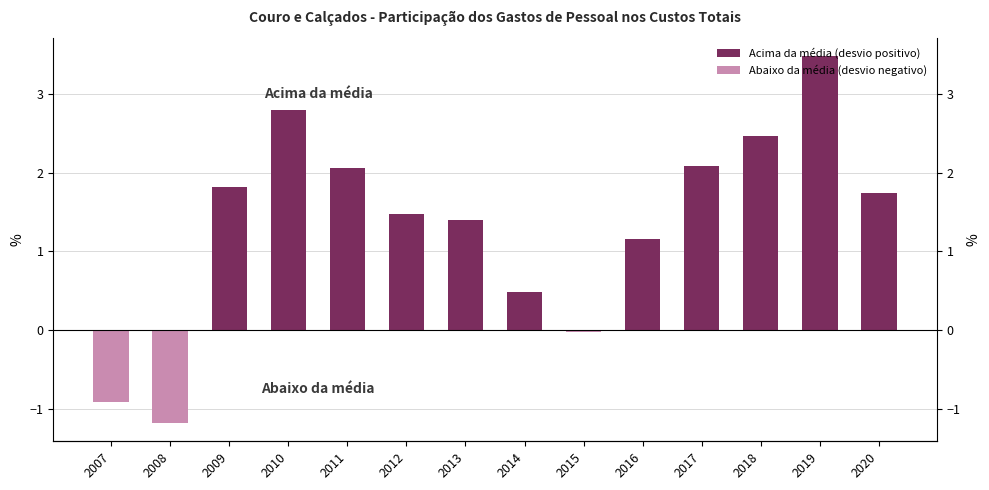

List the labels in order of value, largest first.

2019, 2010, 2018, 2017, 2011, 2009, 2020, 2012, 2013, 2016, 2014, 2015, 2007, 2008